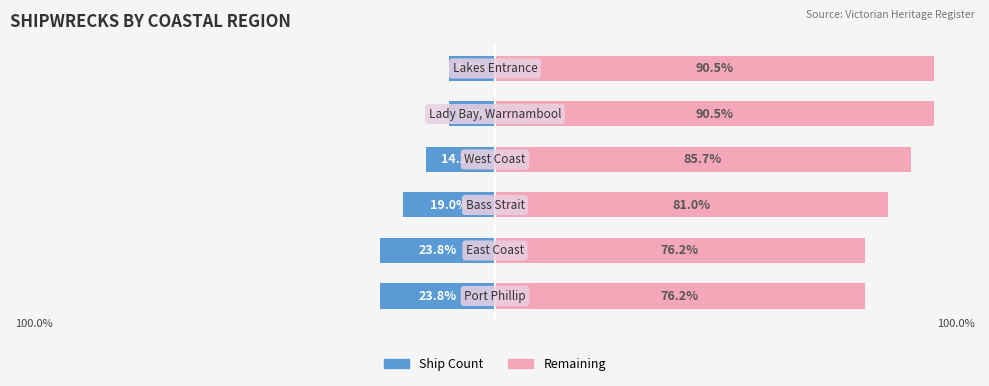

What position from the left is West Coast?

4